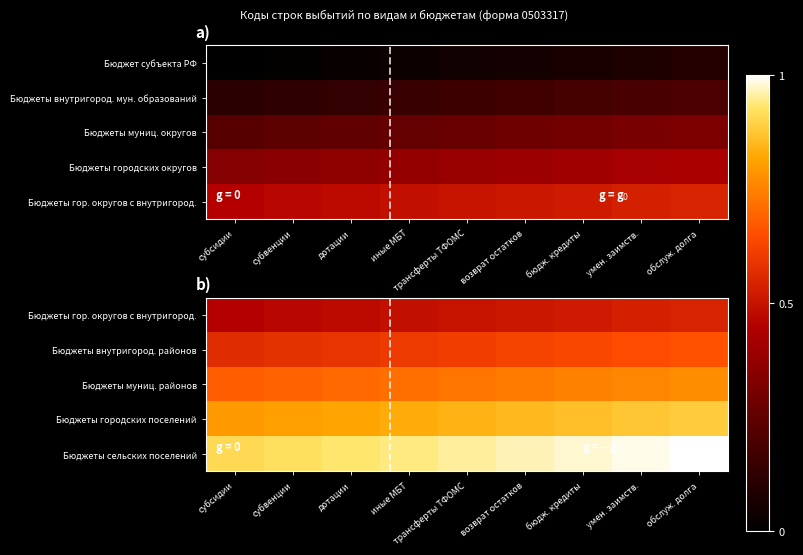

List the series in order of their peak value, highest first.

Бюджеты сельских поселений, Бюджеты городских поселений, Бюджеты муниц. районов, Бюджеты внутригород. районов, Бюджеты гор. округов с внутригород.